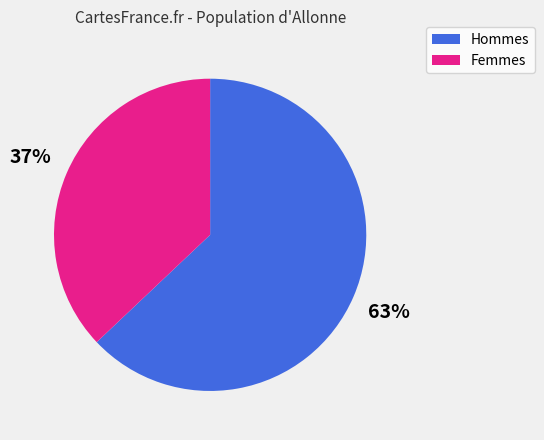

Is there any slice that represents more than half of the pie?

Yes